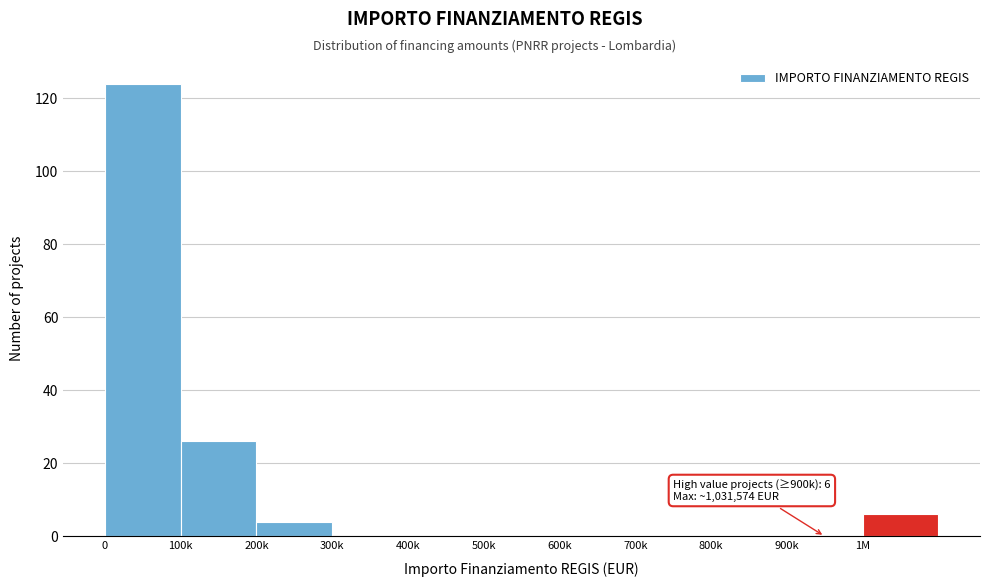

Reading right to left, extract all data points from this chart.

1M=6	900k=0	800k=0	700k=0	600k=0	500k=0	400k=0	300k=0	200k=4	100k=26	0=124